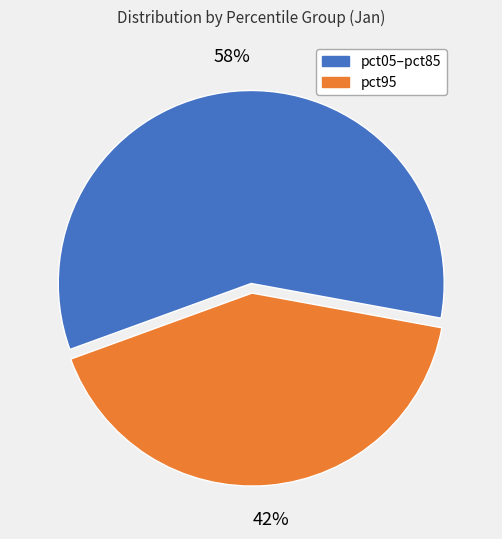

To the nearest percent, what is the average slice percentage?

50%